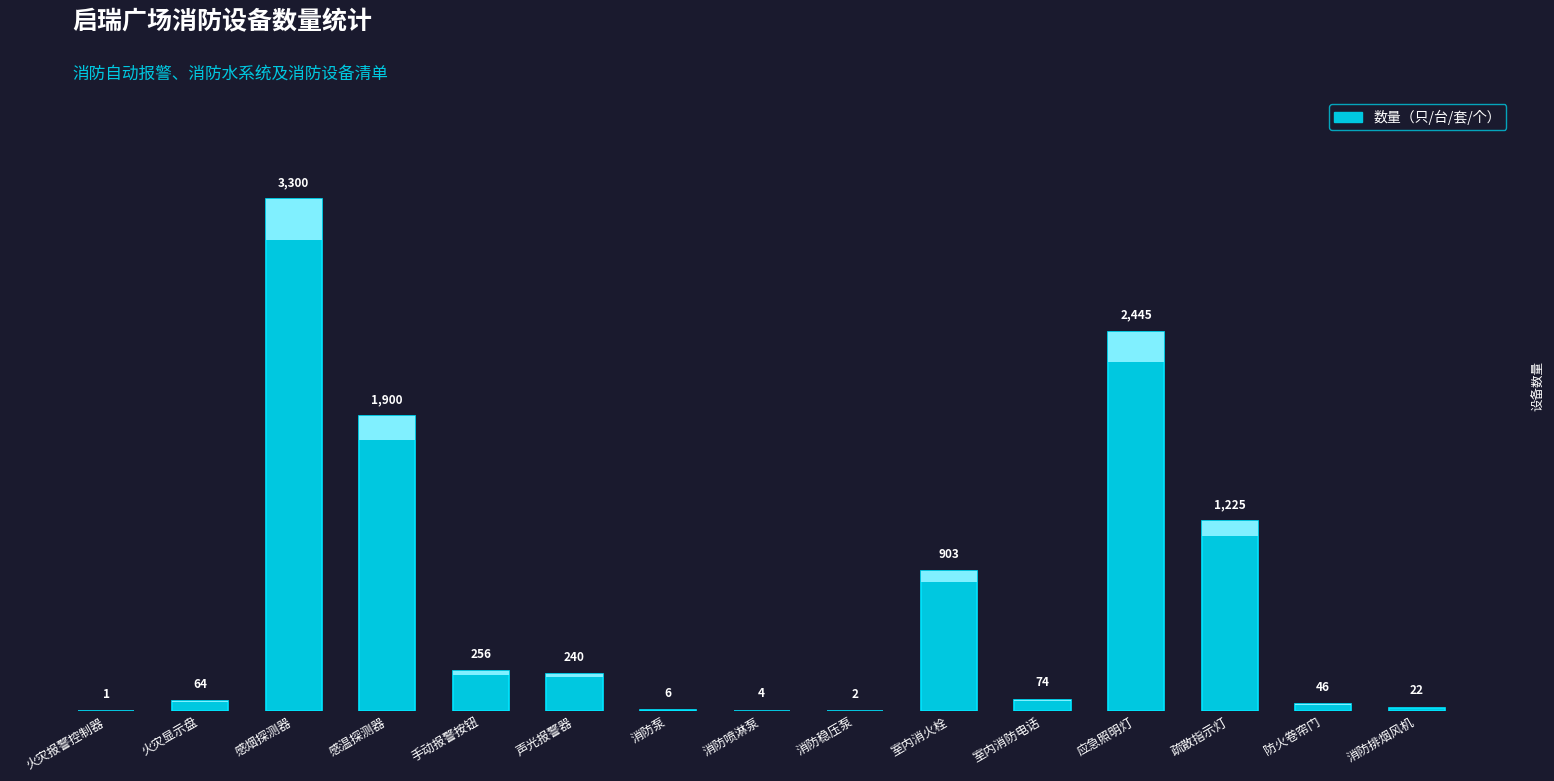

What is the change in value from 消防泵 to 防火卷帘门?

+40